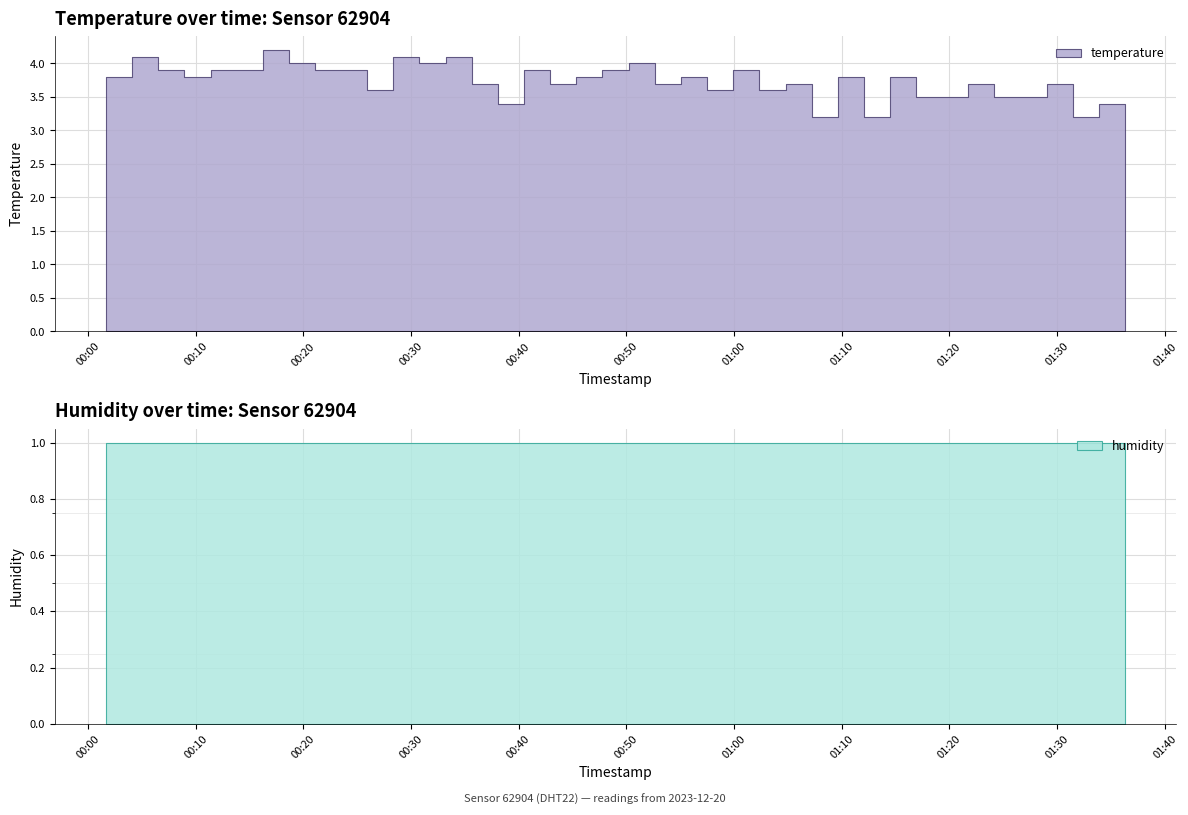

The humidity series shows 1.0 at 2023-12-20T00:13:49. True or false?

True